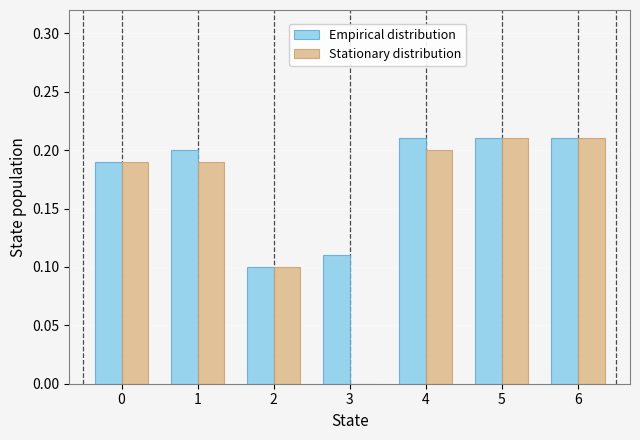

What are all the series names shown in the legend?

Empirical distribution, Stationary distribution